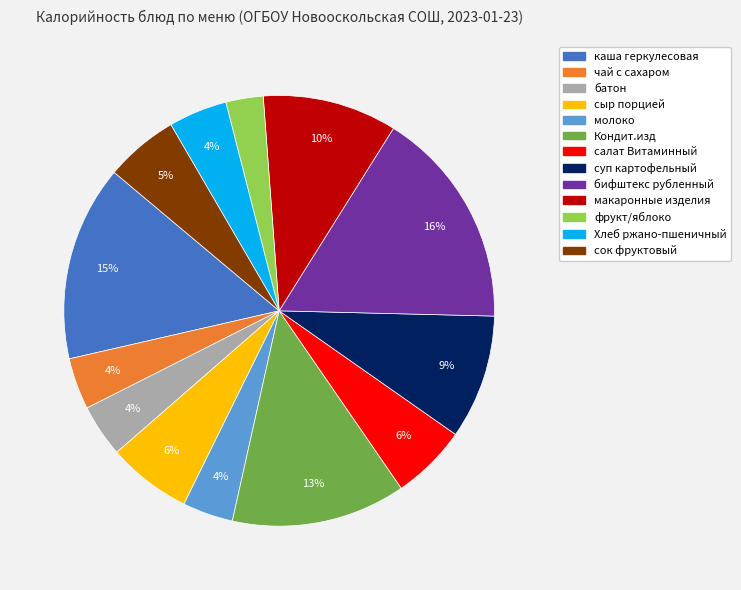

Which has a higher value, фрукт/яблоко or сыр порцией?

сыр порцией